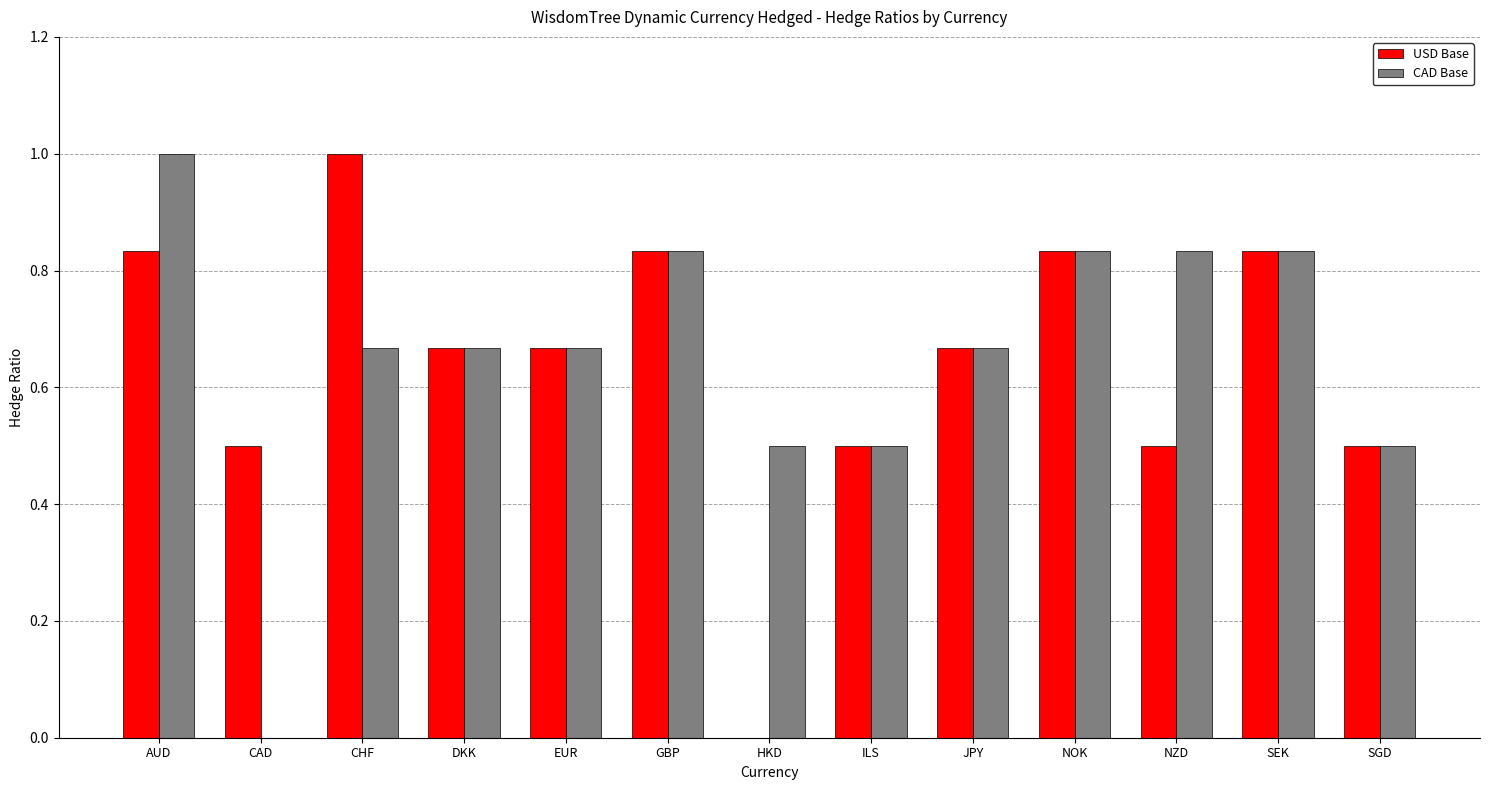

What are all the series names shown in the legend?

USD Base, CAD Base